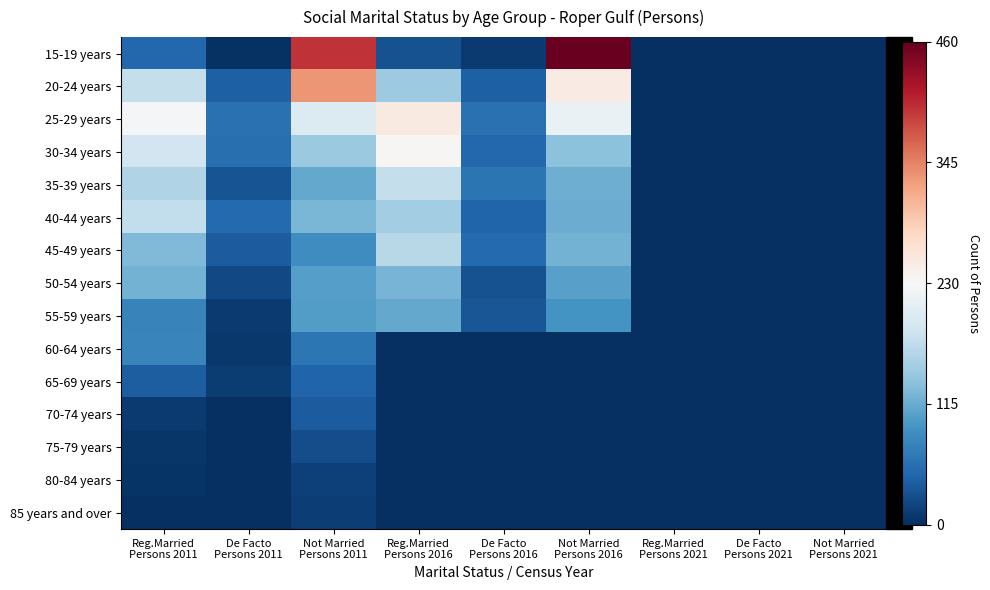

What is the total value across all series at Not Married
Persons 2016?

-8.0